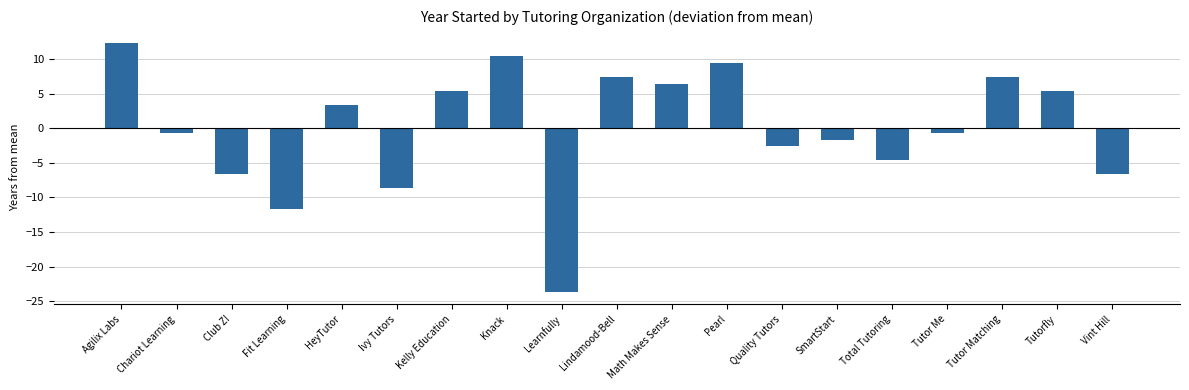

True or false: the data shows 8.5 at Tutorfly.

False